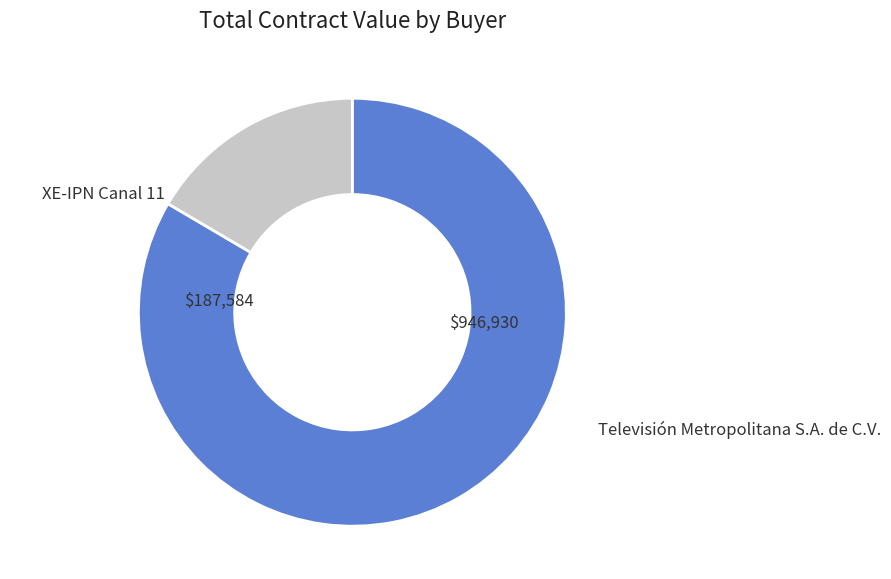

Is there any slice that represents more than half of the pie?

Yes